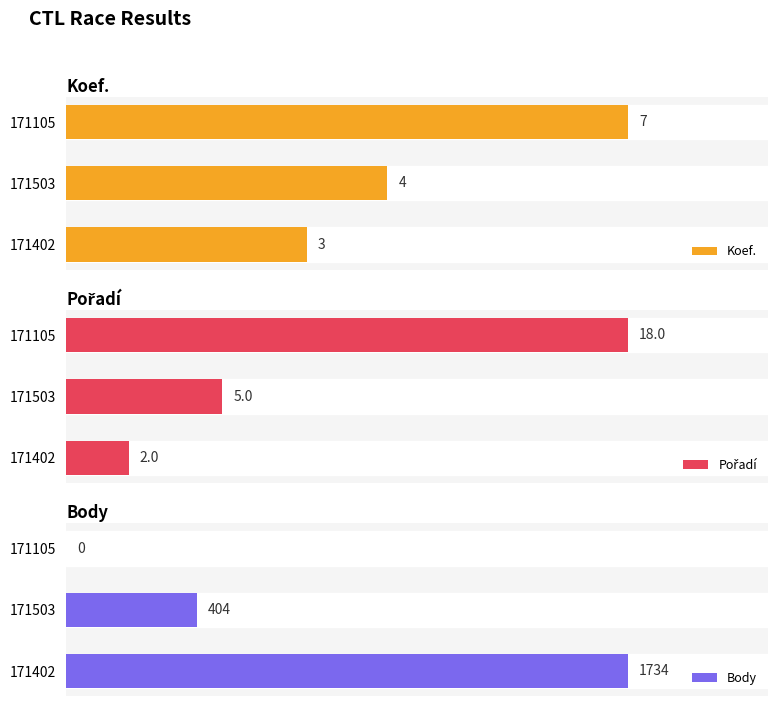

Rank the categories by Koef. value from lowest to highest.

171402, 171503, 171105